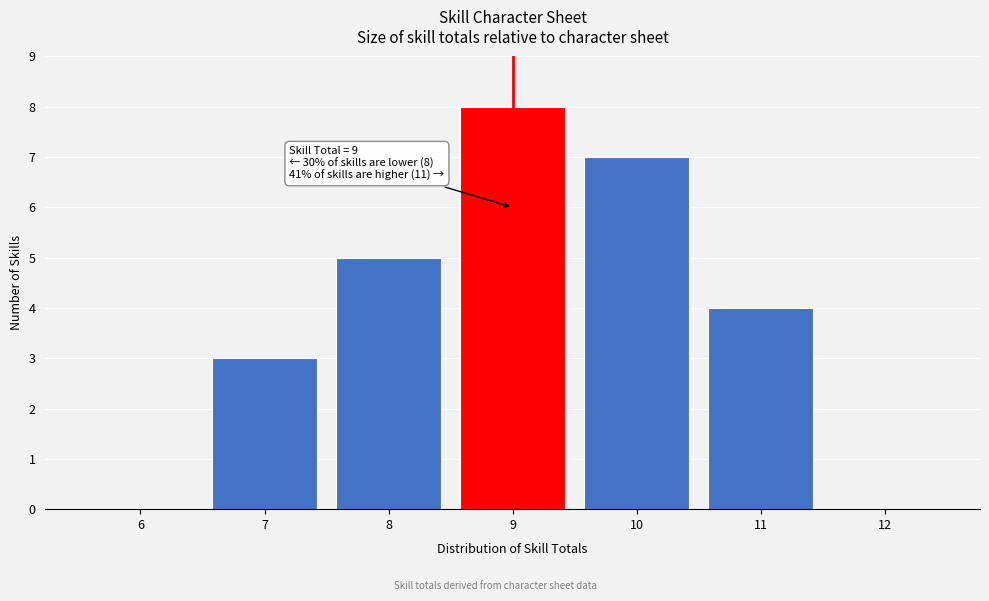

Reading left to right, transcribe all the data shown in this chart.

6=0	7=3	8=5	9=8	10=7	11=4	12=0